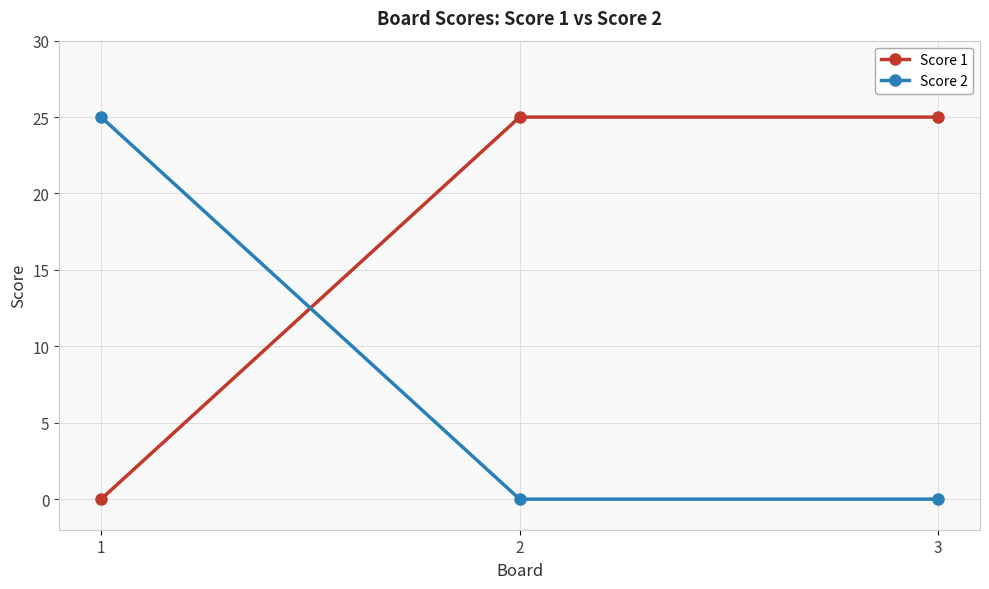

What is the average value of the Score 1 series?

17